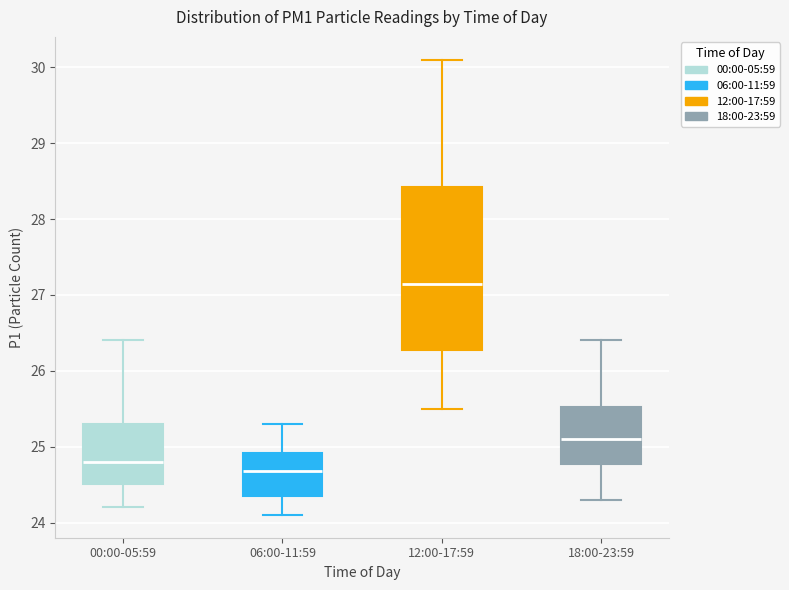

Which box has the lowest median line?

06:00-11:59